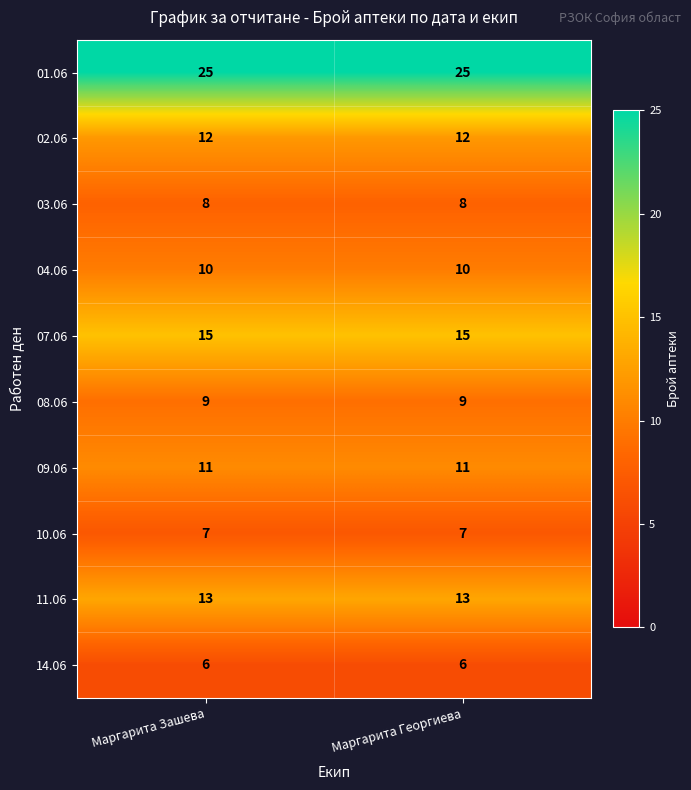

What is the smallest value displayed?

6